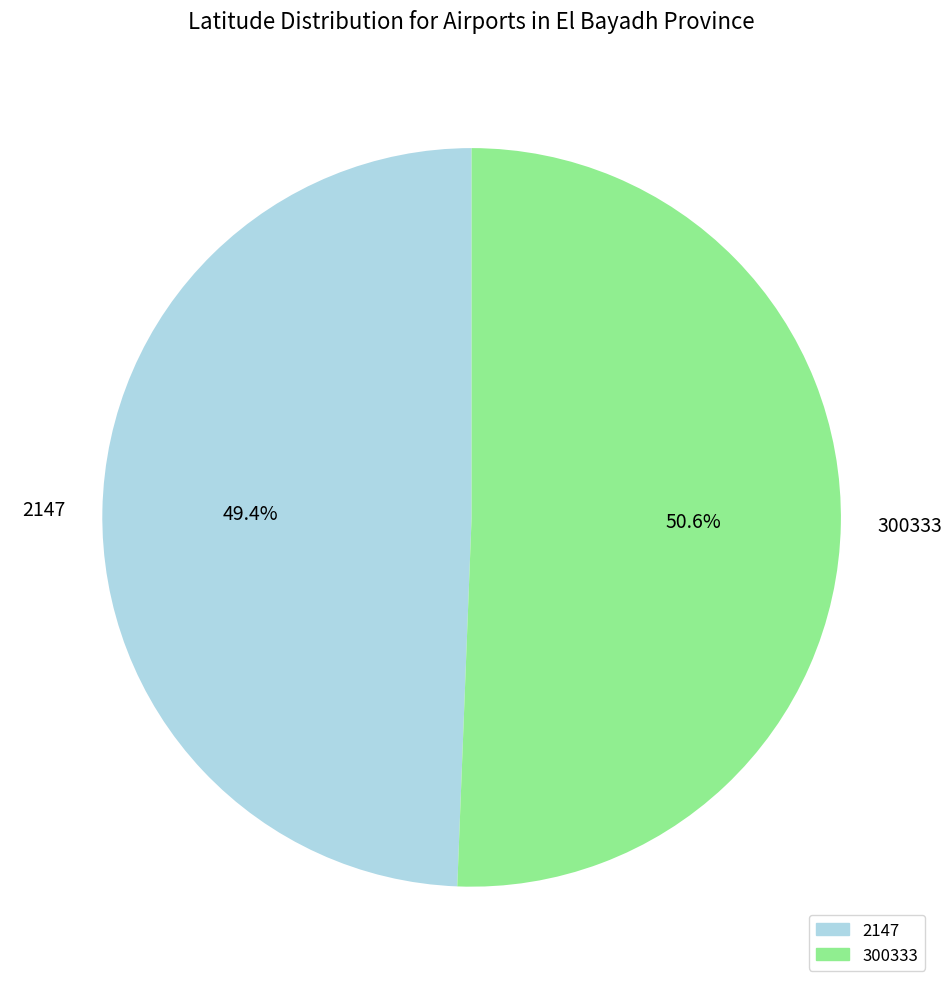

To the nearest percent, what is the average slice percentage?

50%